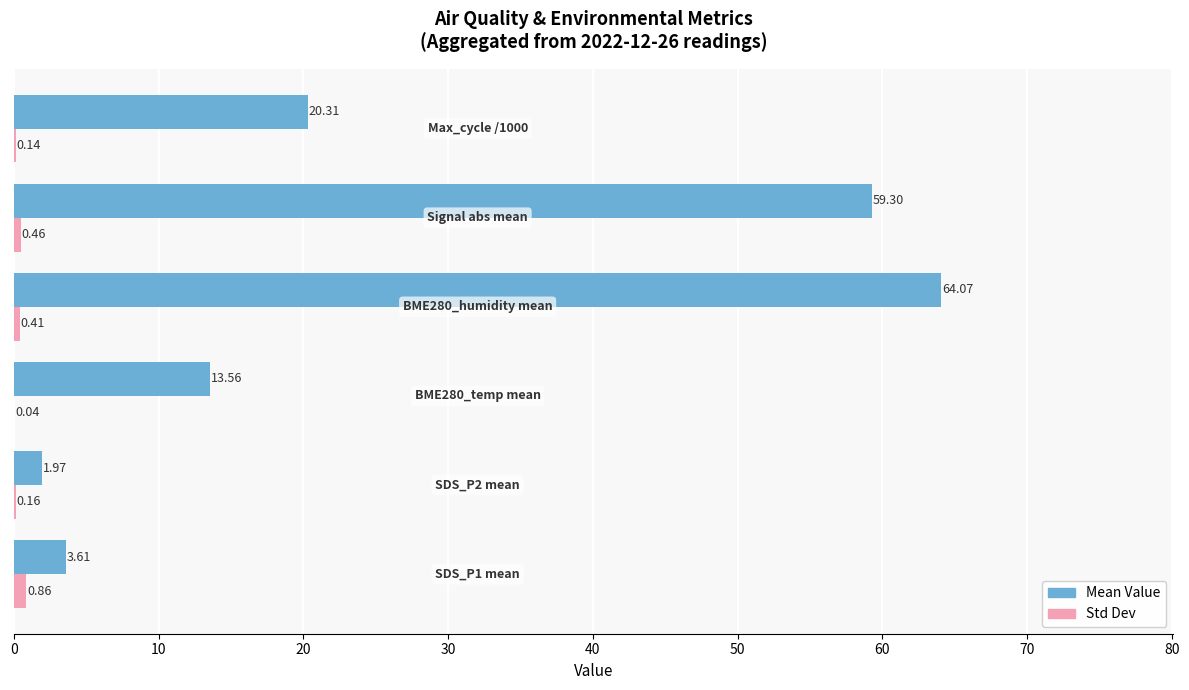

Which series has the largest total across all categories?

Mean Value